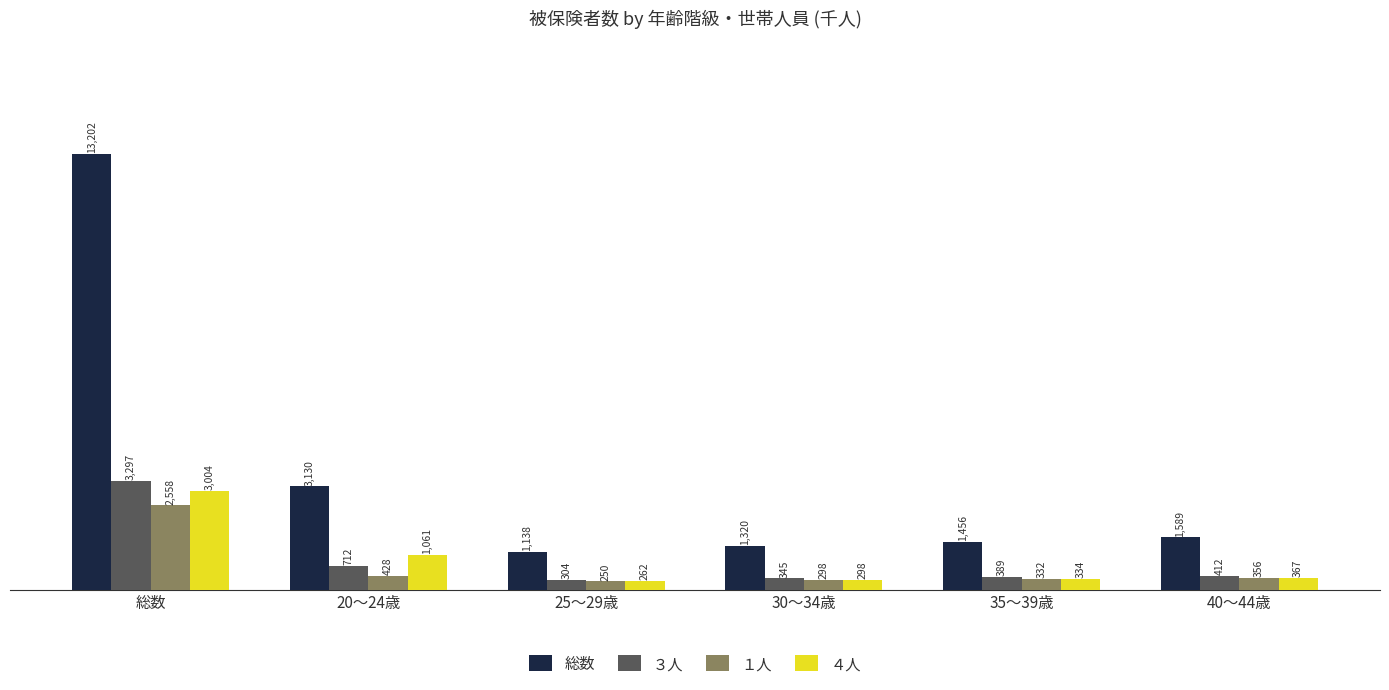

What is the maximum value shown in the chart?

13202